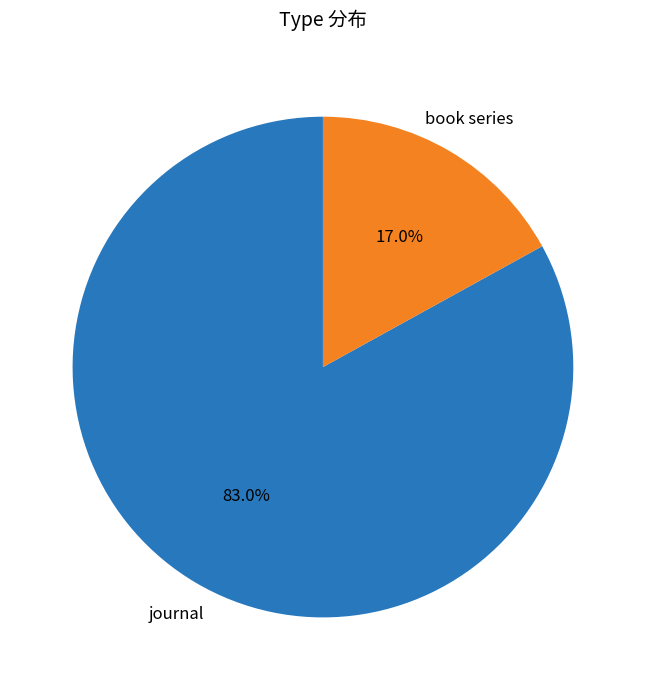

Is there any slice that represents more than half of the pie?

Yes